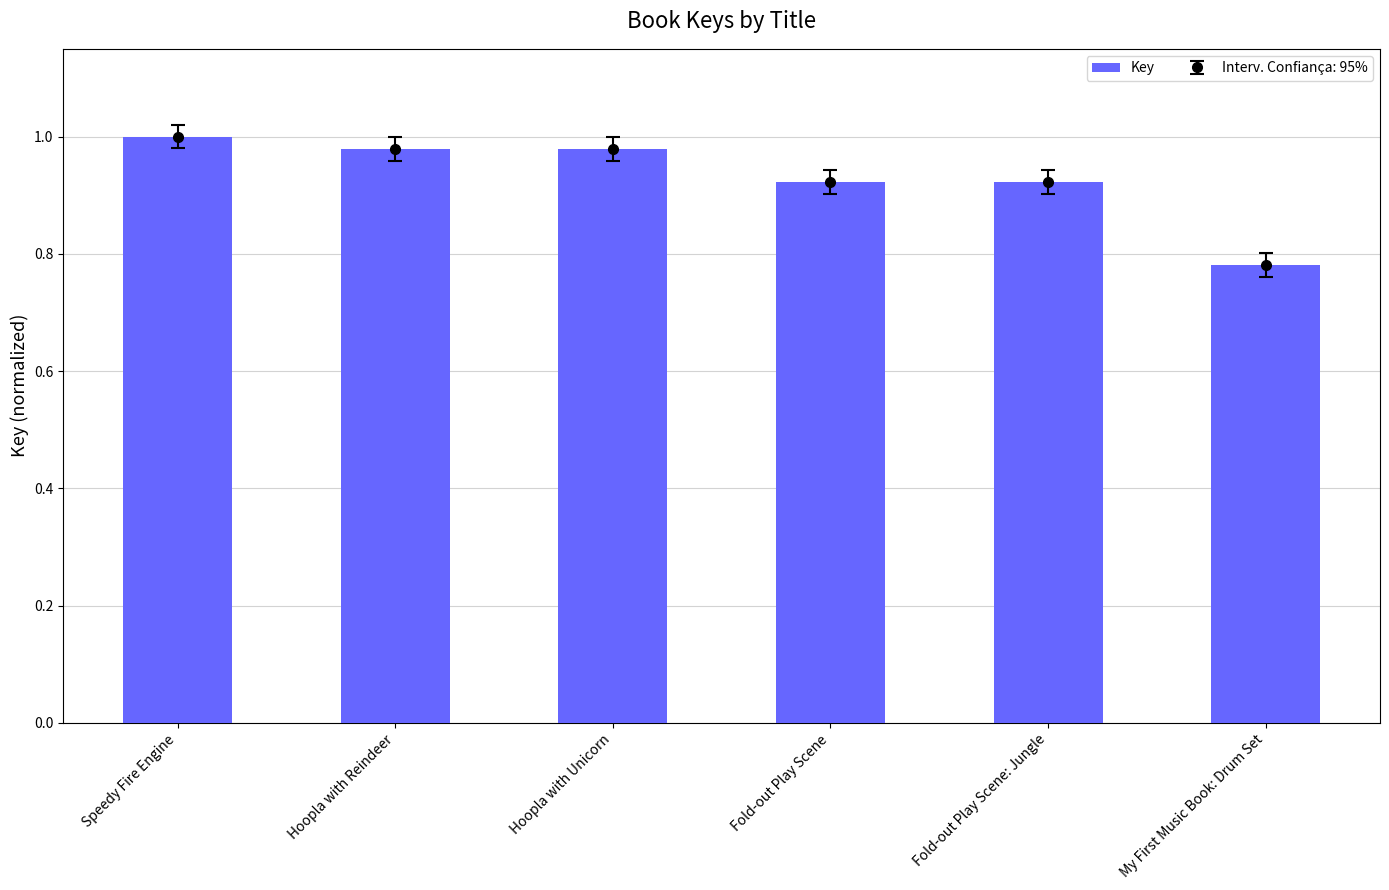

How many series are shown in this chart?

1